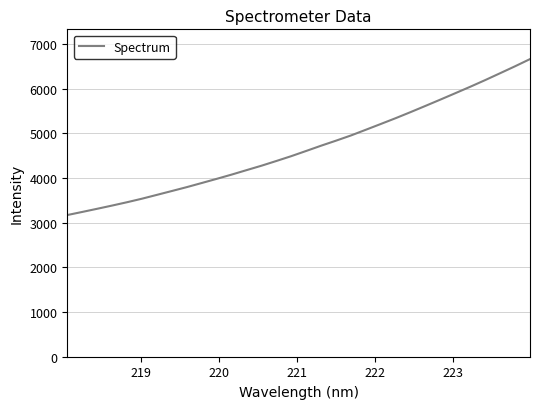

What is the difference between the maximum and minimum values?

3492.7